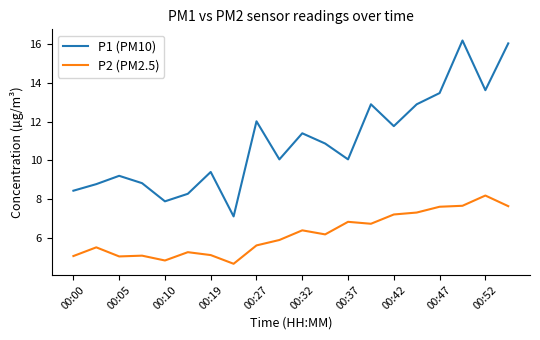

Rank the series by their average value, from lowest to highest.

P2 (PM2.5), P1 (PM10)